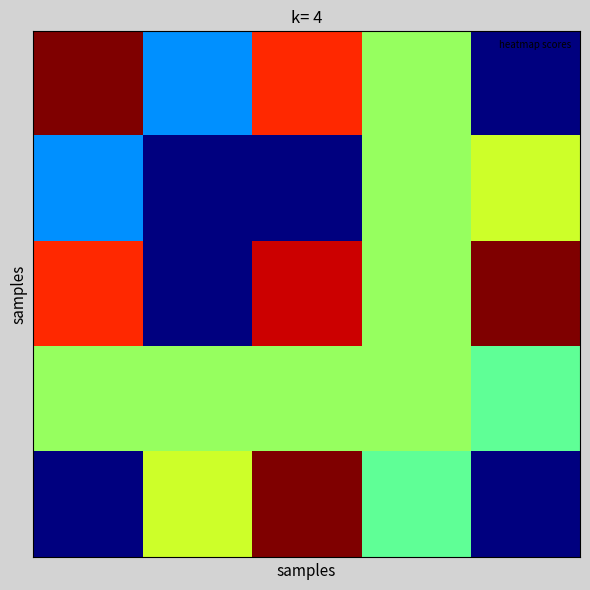

Count the number of categories in the chart.

5